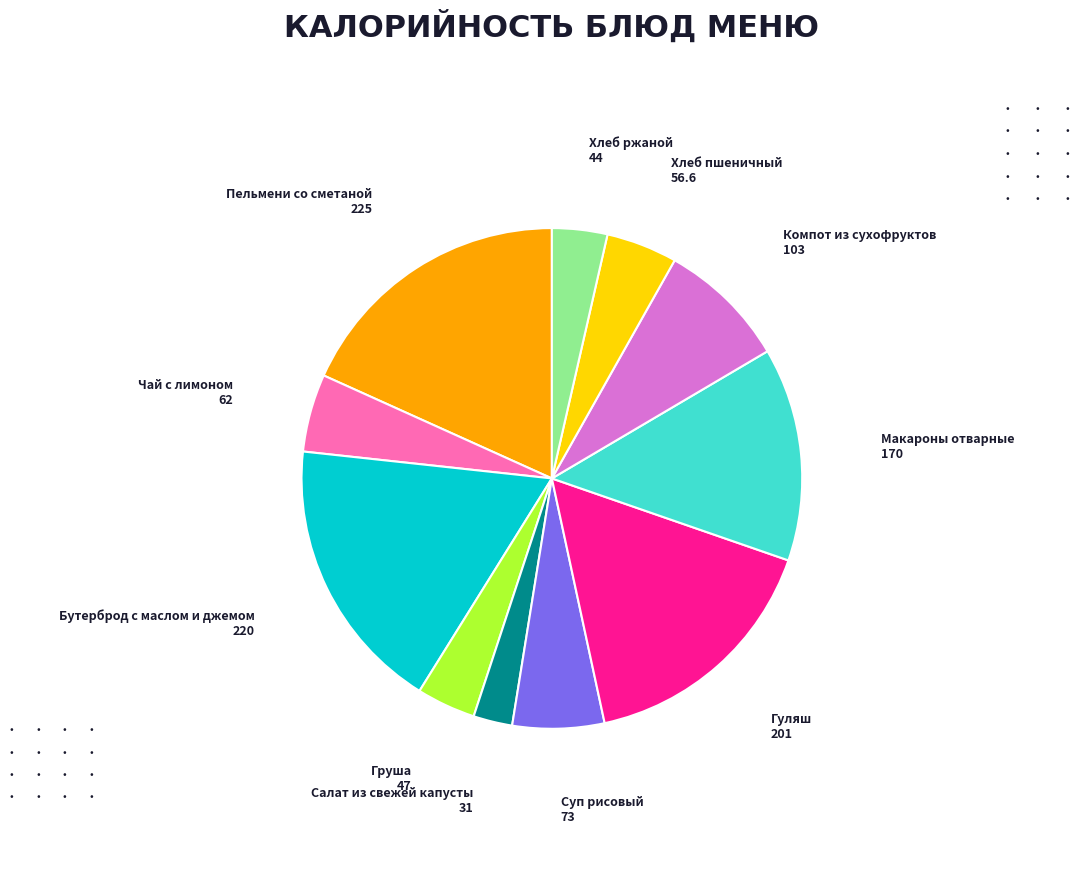

Do Макароны отварные and Гуляш together represent more than half of the pie?

No